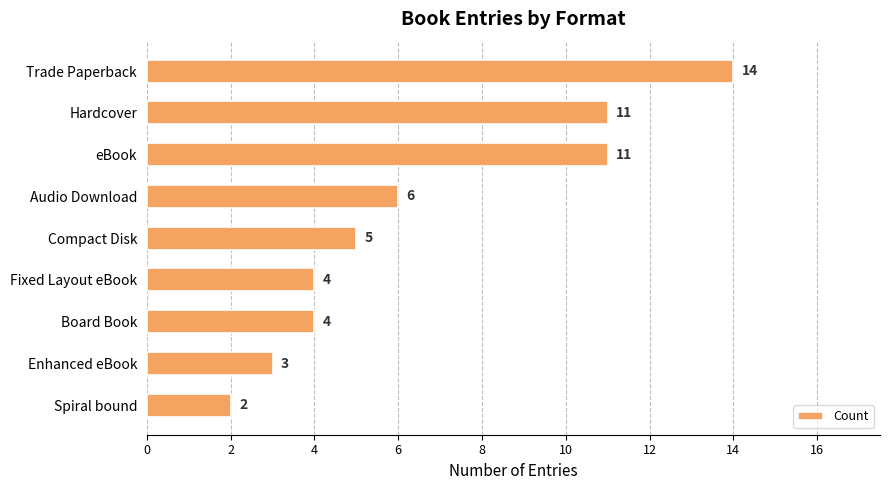

Reading bottom to top, transcribe all the data shown in this chart.

2	3	4	4	5	6	11	11	14